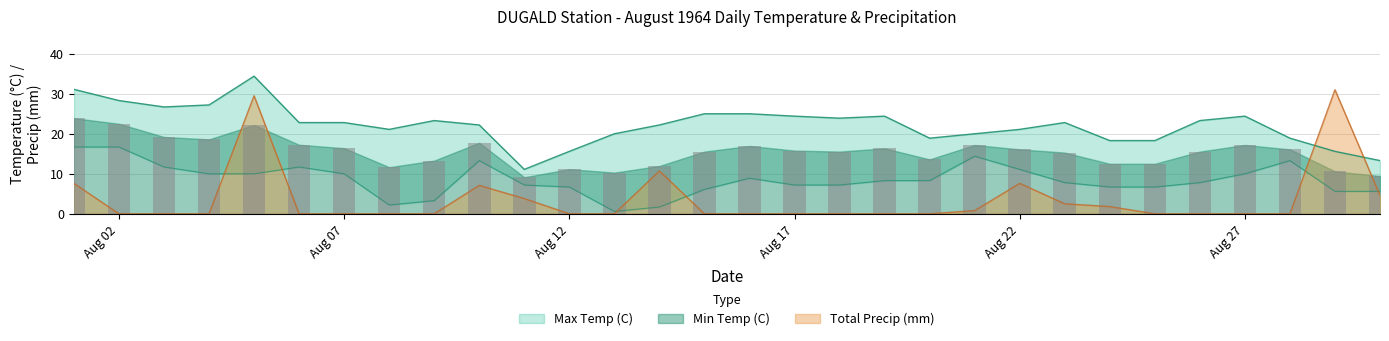

True or false: Max Temp (C) has a value of 21.1 at 1964-08-08.

True